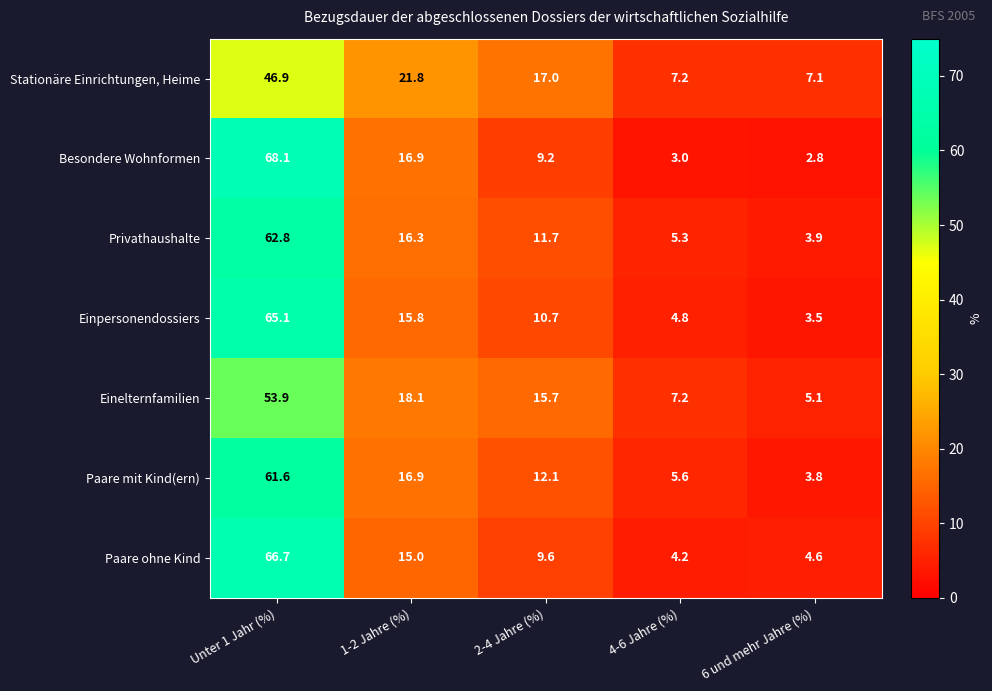

What is the difference between the maximum and minimum values in the Privathaushalte series?

58.9